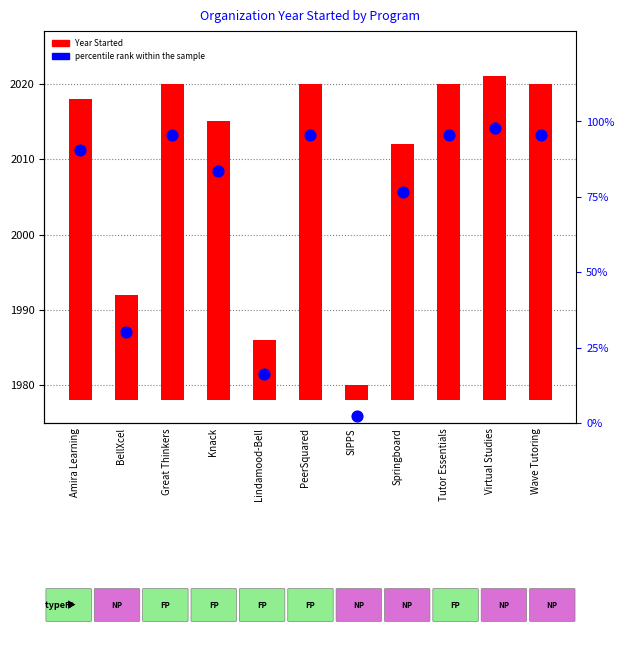

What are all the series names shown in the legend?

Year Started, percentile rank within the sample